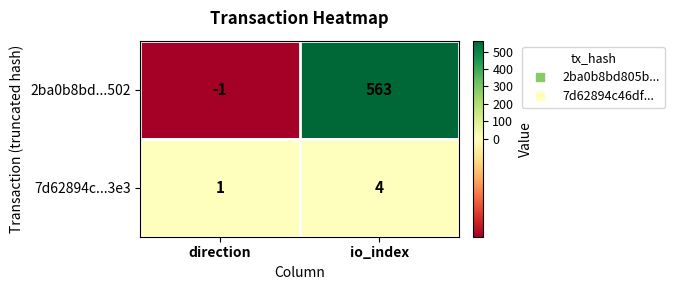

What is the average value of the 2ba0b8bd...502 series?

281